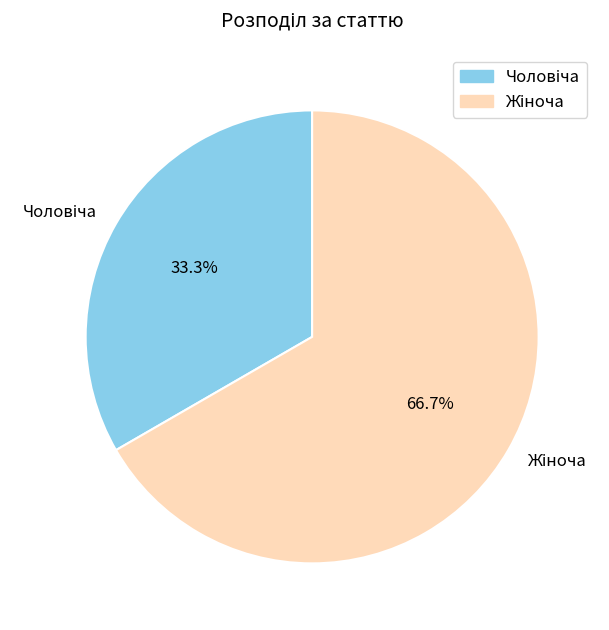

Is there a majority slice in this chart?

Yes